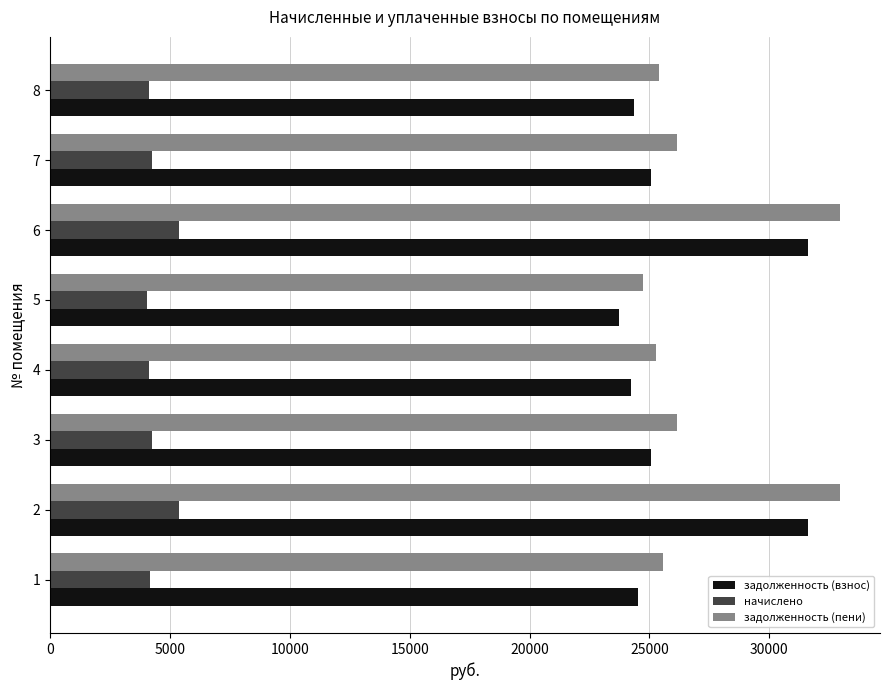

What is the average value of the задолженность (взнос) series?

26281.6